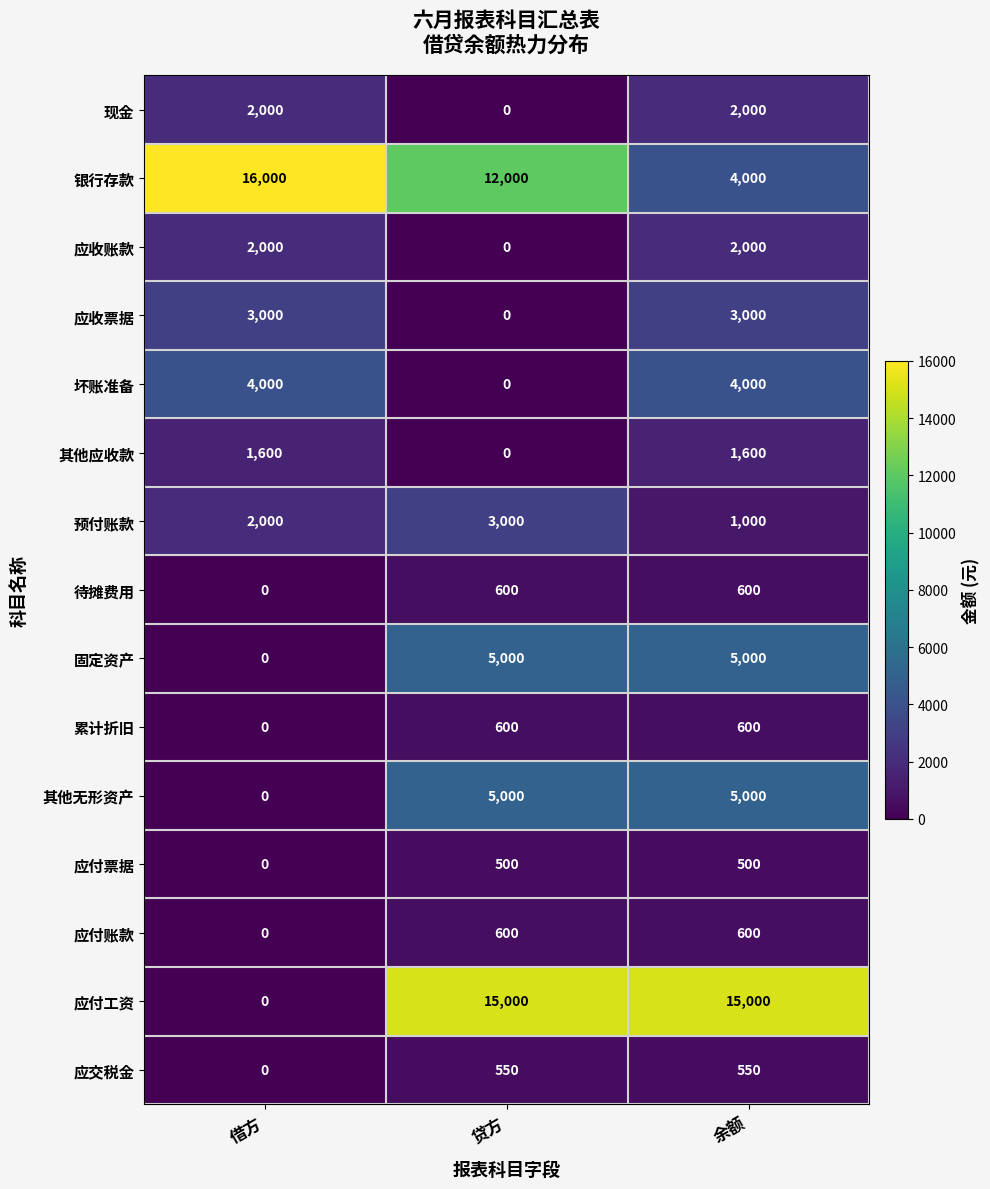

What is the approximate value of 应收票据 at 借方?

3000